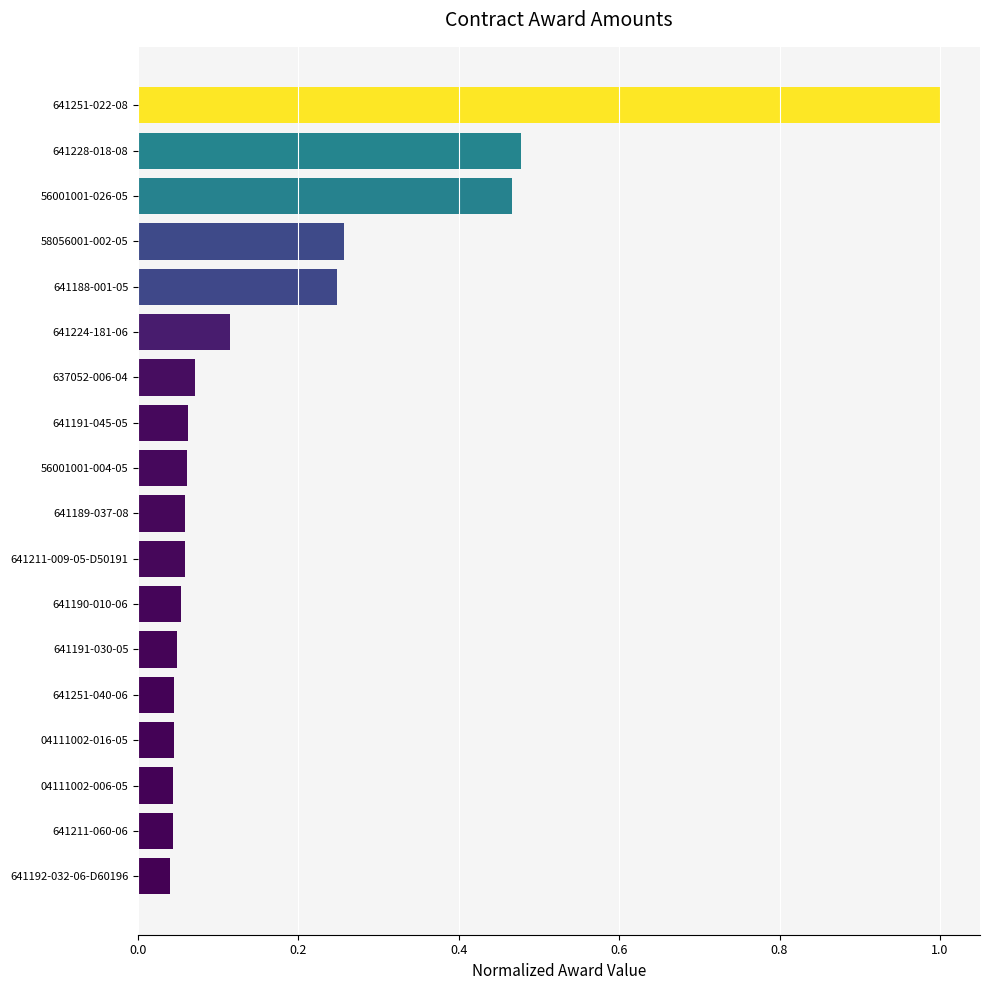

What is the difference between the second highest and second lowest values?

0.4